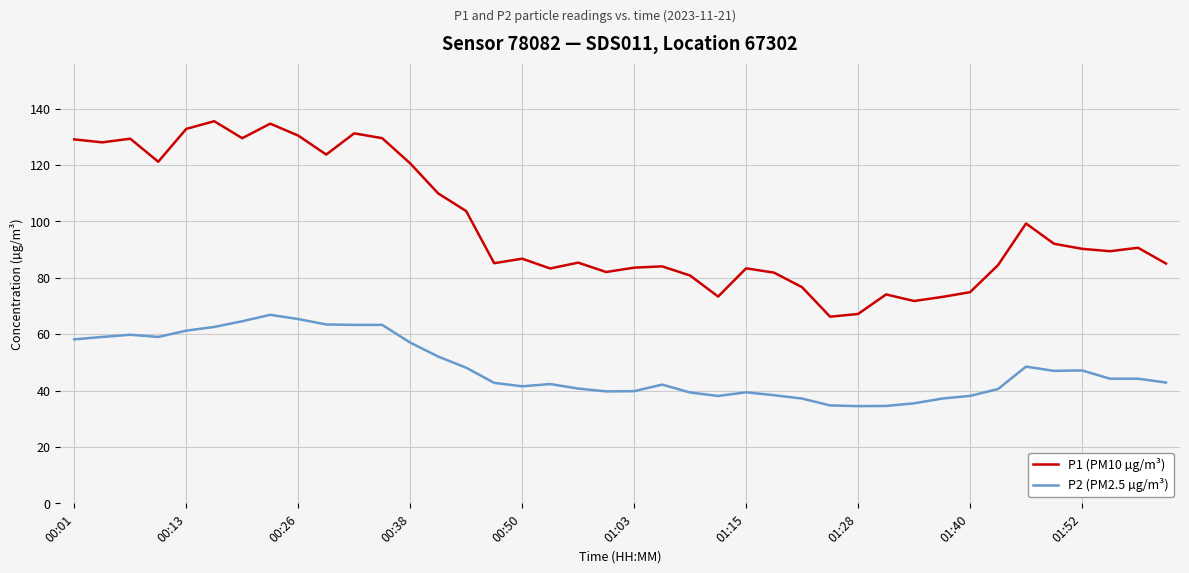

What is the difference between the maximum and minimum values in the P2 (PM2.5 µg/m³) series?

32.4